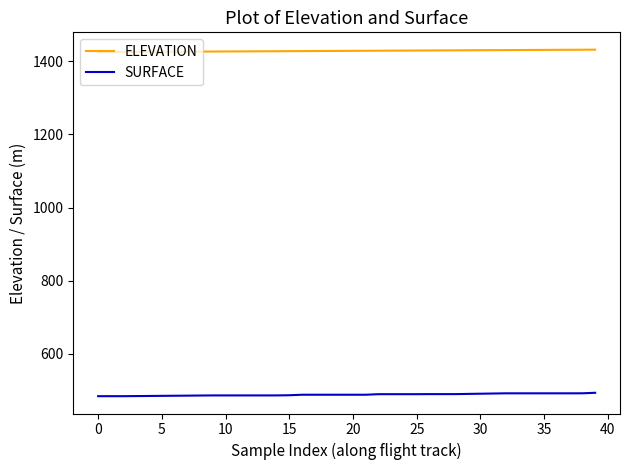

List the series in order of their peak value, highest first.

ELEVATION, SURFACE